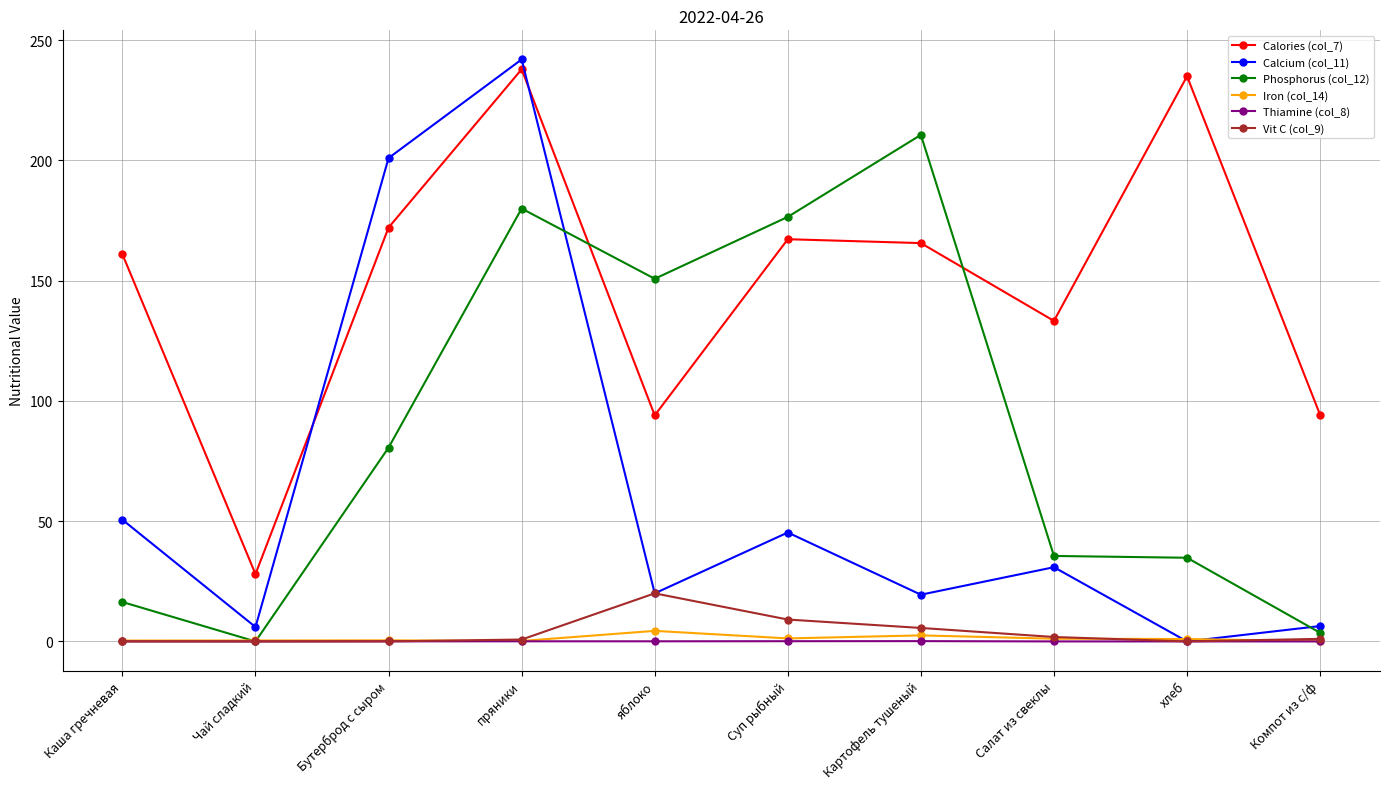

What is the value of the Calories (col_7) point at the 1st from the left?

161.0